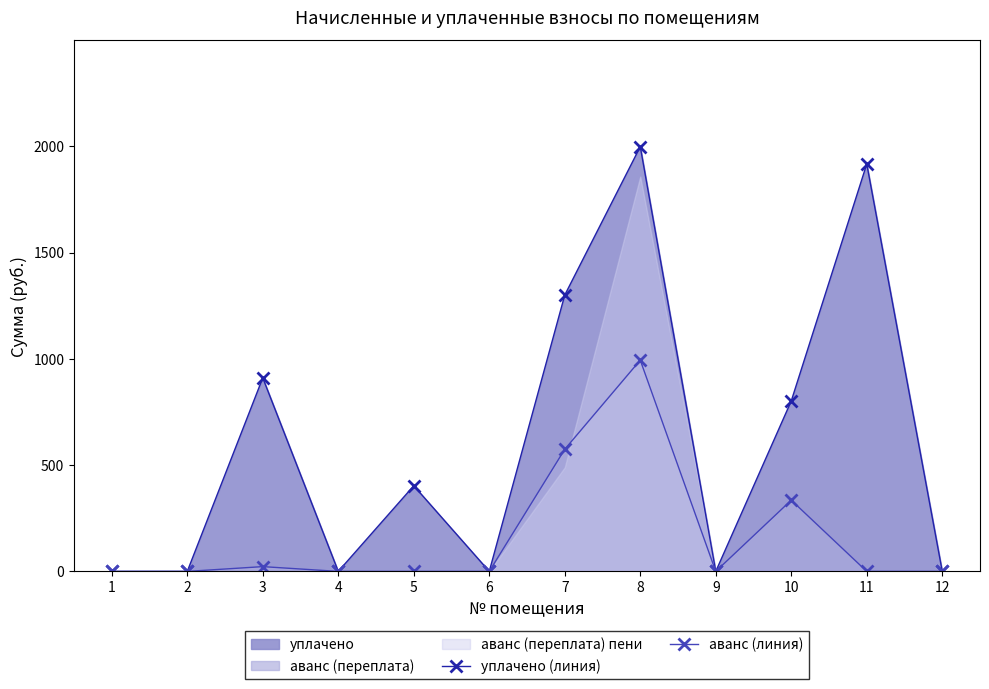

List the series in order of their overall mean, highest first.

уплачено (линия), аванс (линия)